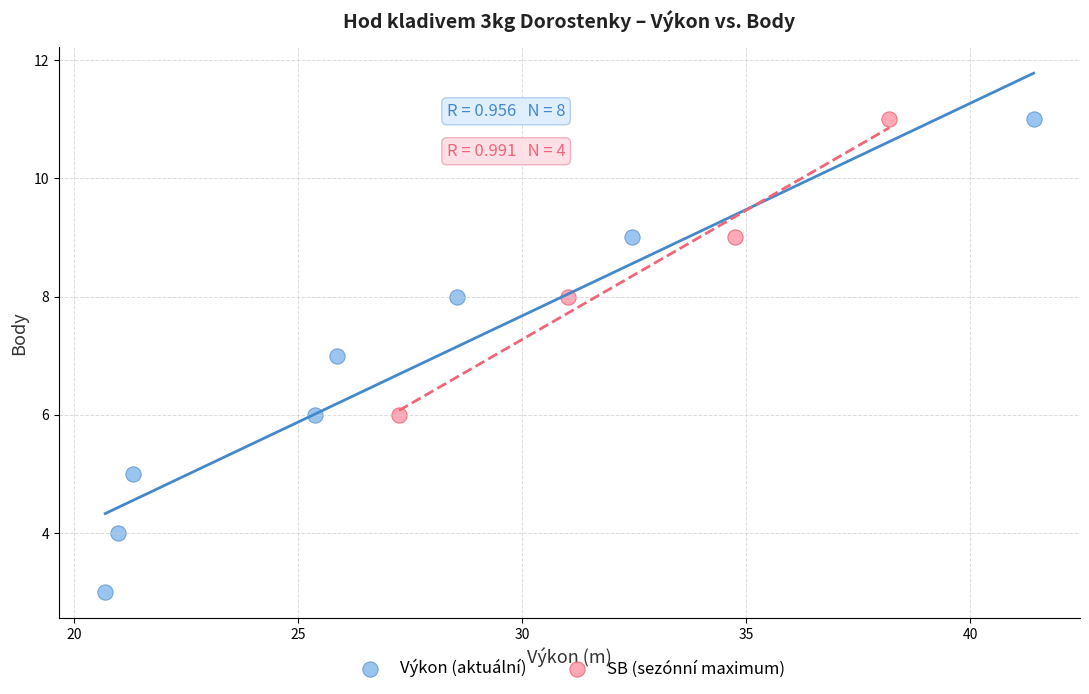

Which series contains the lowest Y value?

Výkon (aktuální)